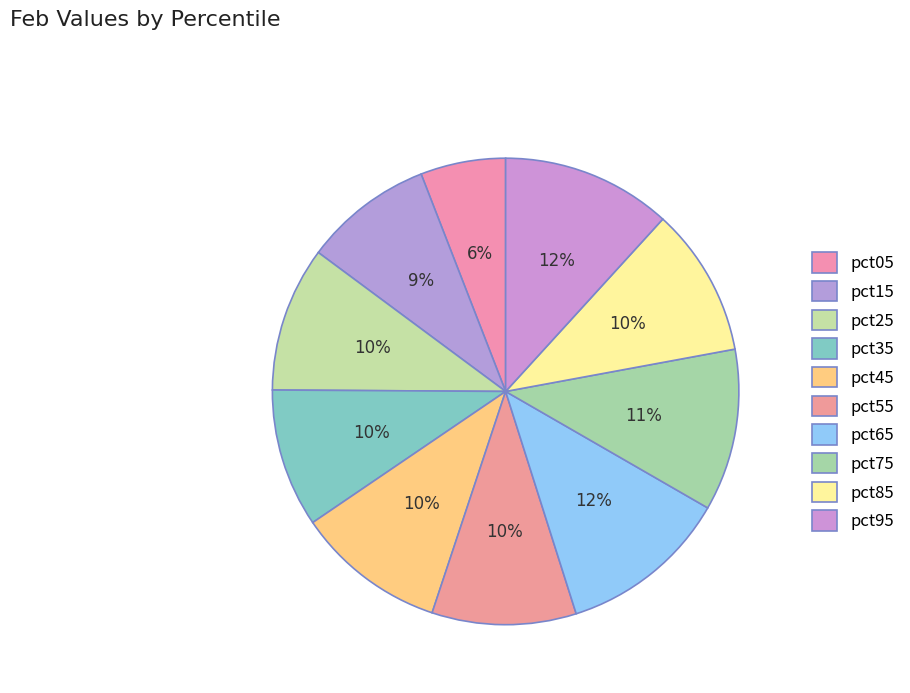

Count the number of slices in the pie.

10